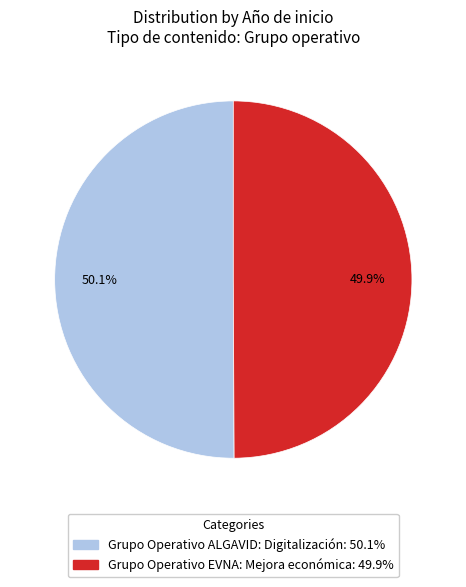

The Grupo Operativo EVNA: Mejora económica slice represents 60% of the pie. True or false?

False